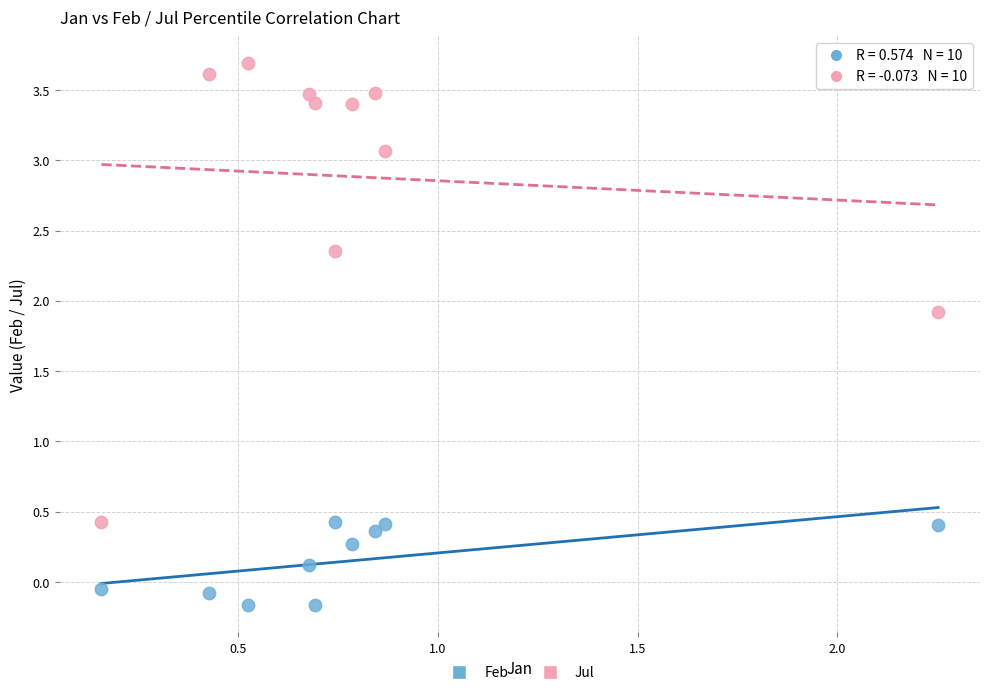

Across all data points, what is the range of X values (max minus min)?

2.1